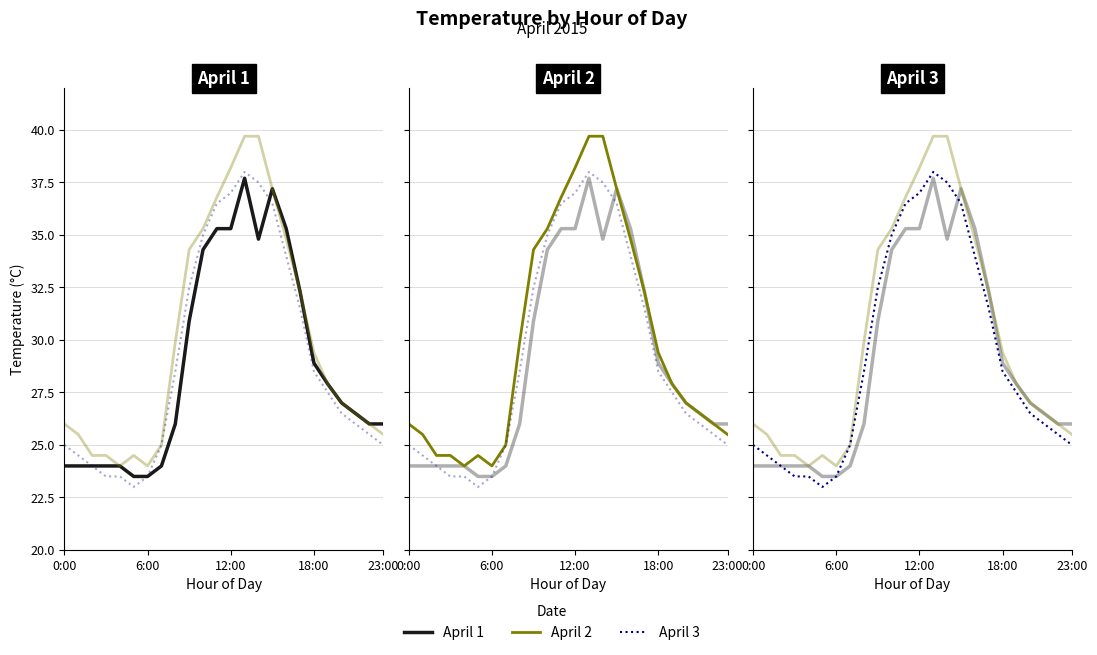

True or false: 2015-04-02 and 2015-04-01 intersect in this chart.

False